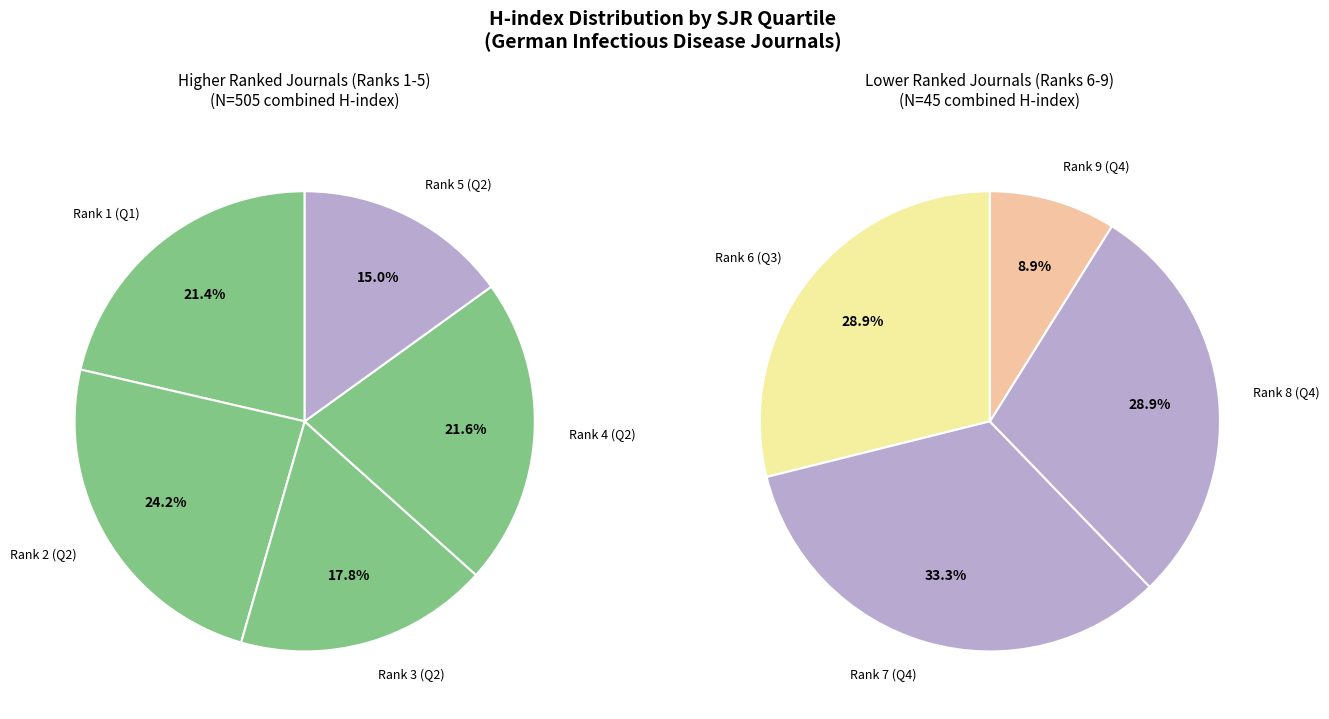

Count the number of slices in the pie.

9